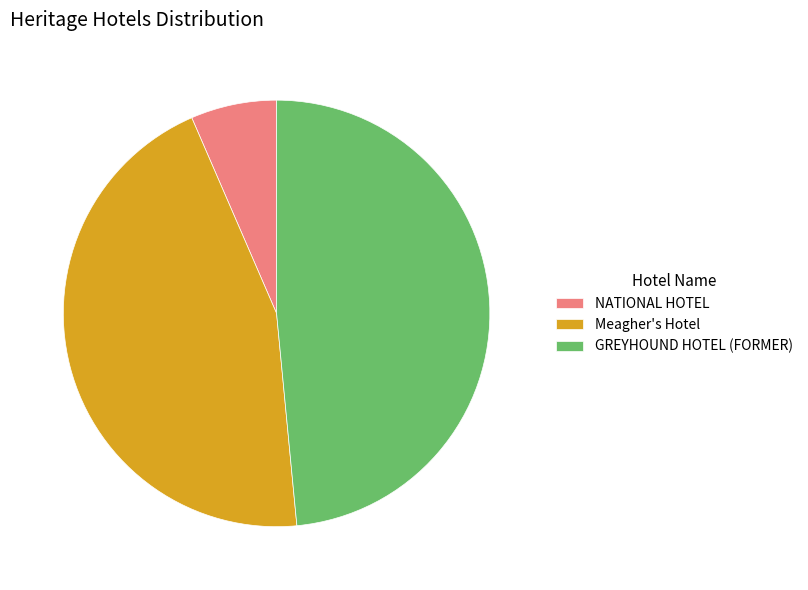

Is it true that Meagher's Hotel is 45% of the pie?

True